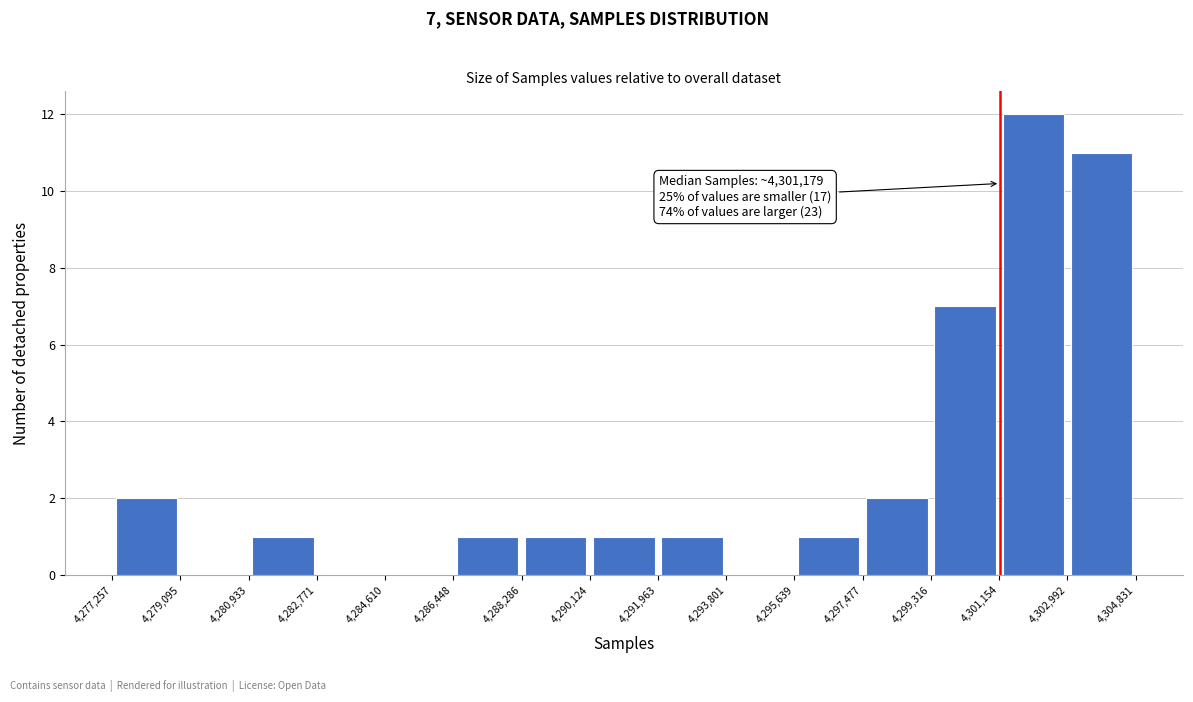

Over which range of the x-axis is the bar tallest?

4,301,154 to 4,302,992